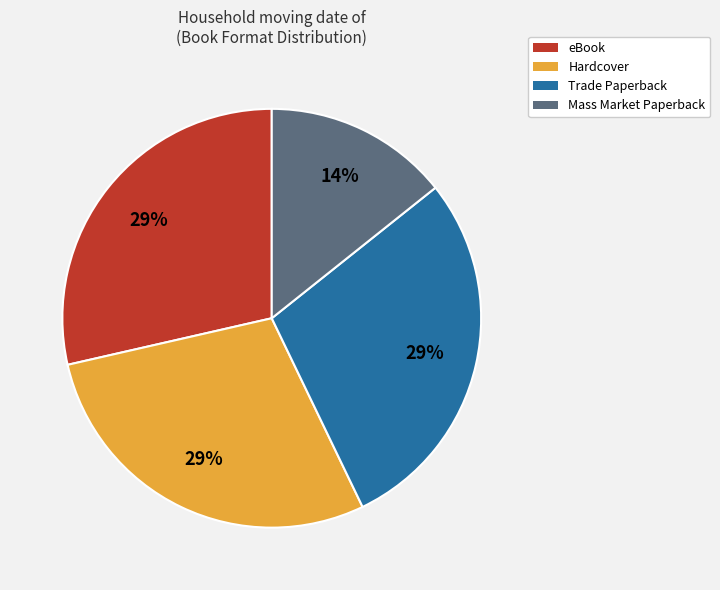

The eBook slice represents 29% of the pie. True or false?

True